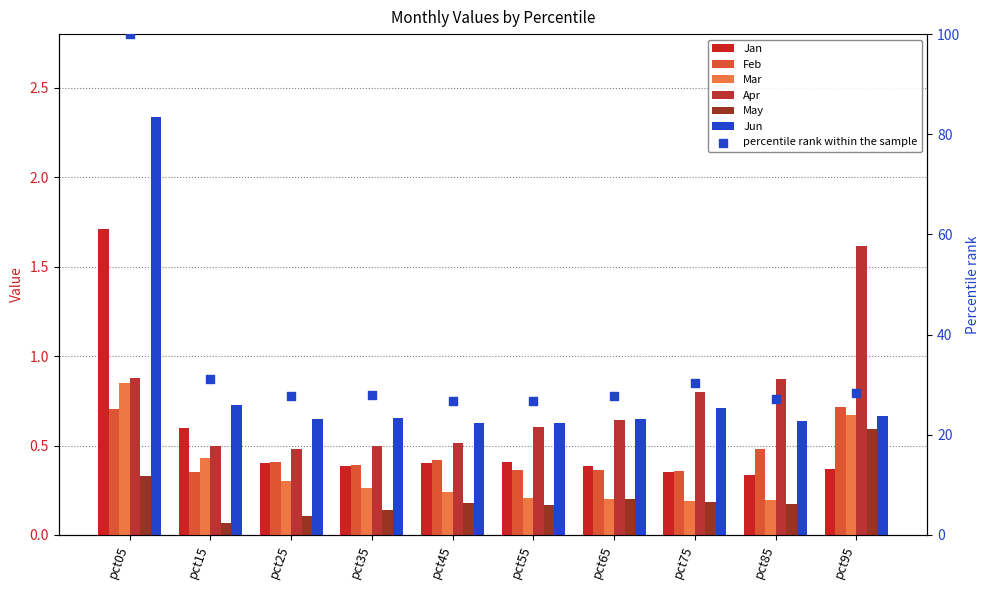

At how many categories does at least one series exceed 2?

1